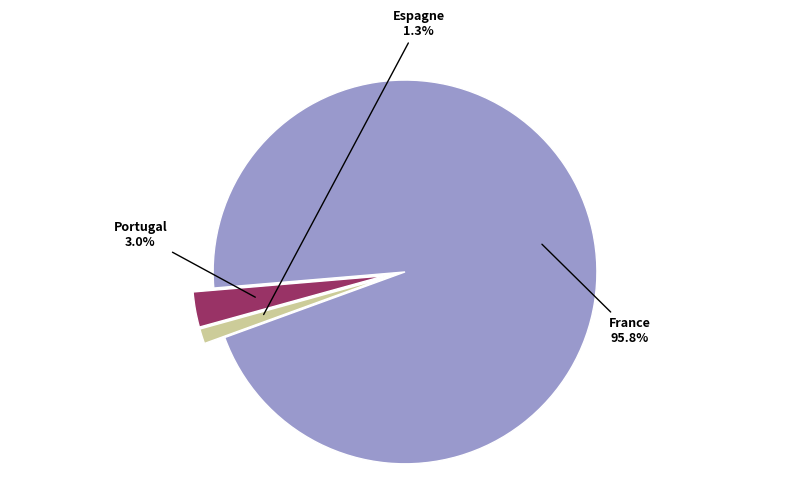

To the nearest percent, what portion does France represent?

96%